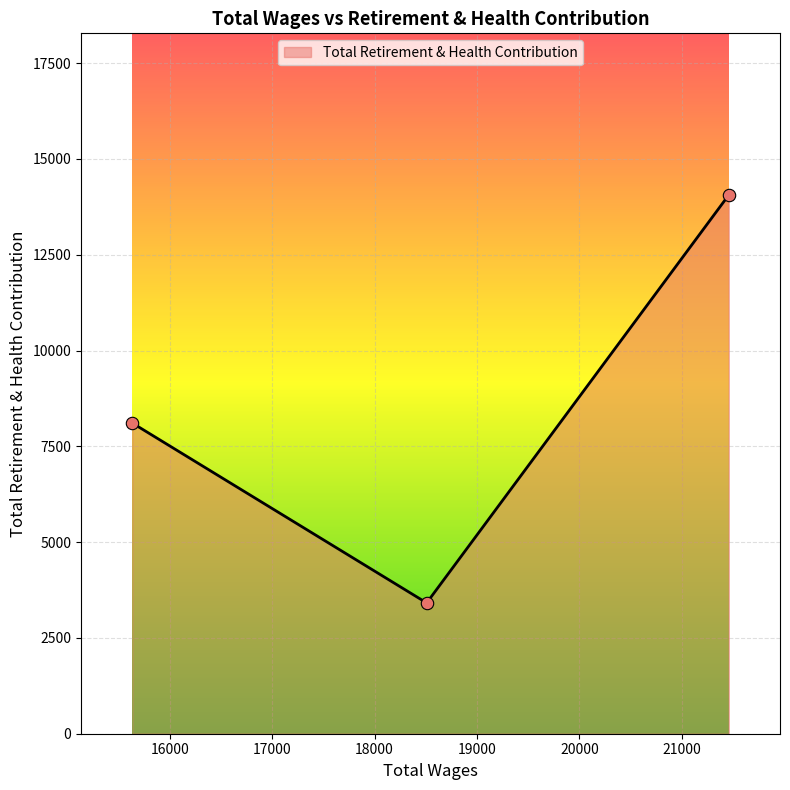

What is the change in value from 21458.0 to 18509.0?

-10647